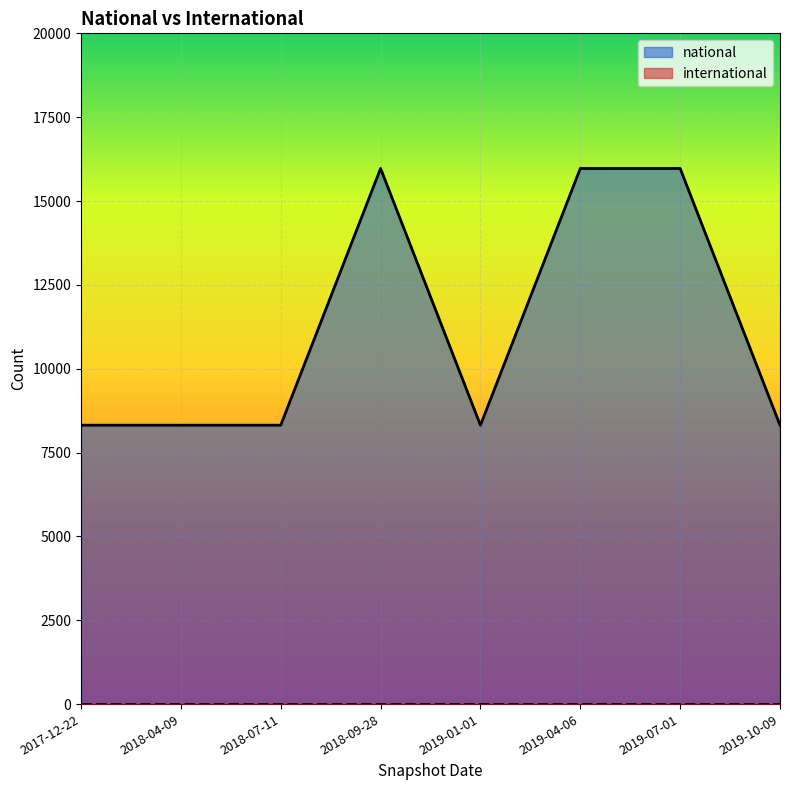

What is the difference between the values at 2018-09-28 and 2018-04-09?

7654